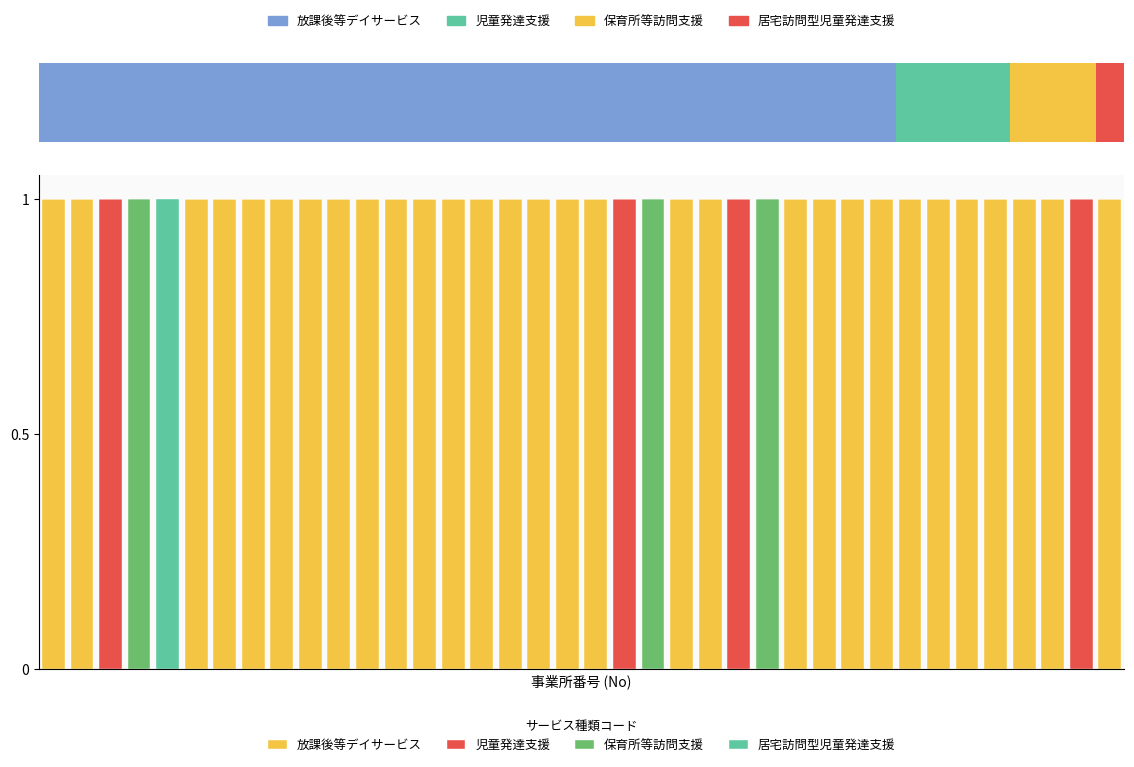

Does the chart contain stacked bars?

No